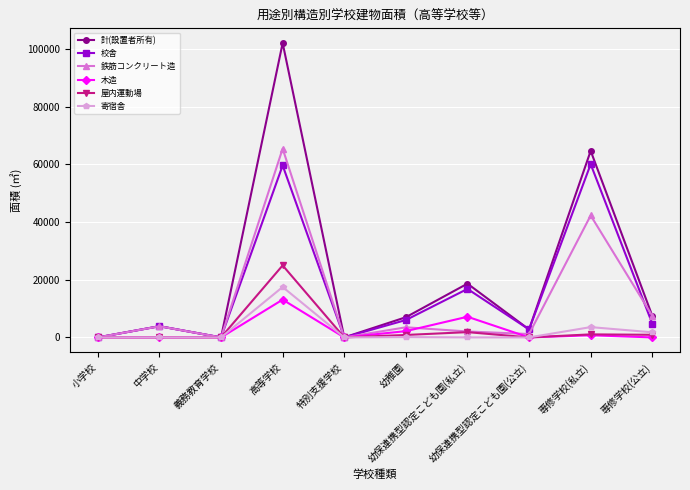

Which series has the largest total across all categories?

計(設置者所有)